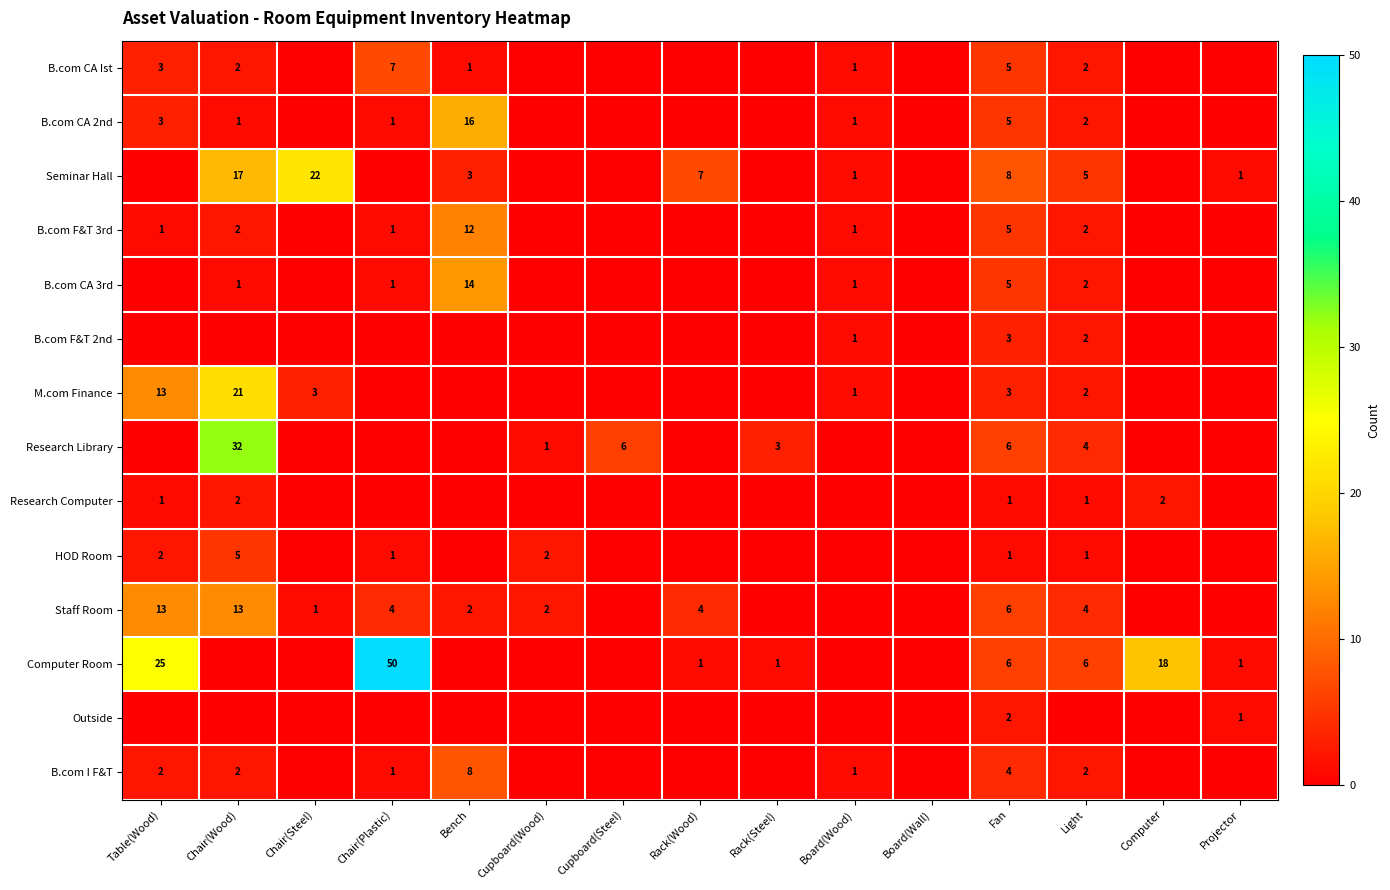

The M.com Finance series shows 2 at Fan. True or false?

False